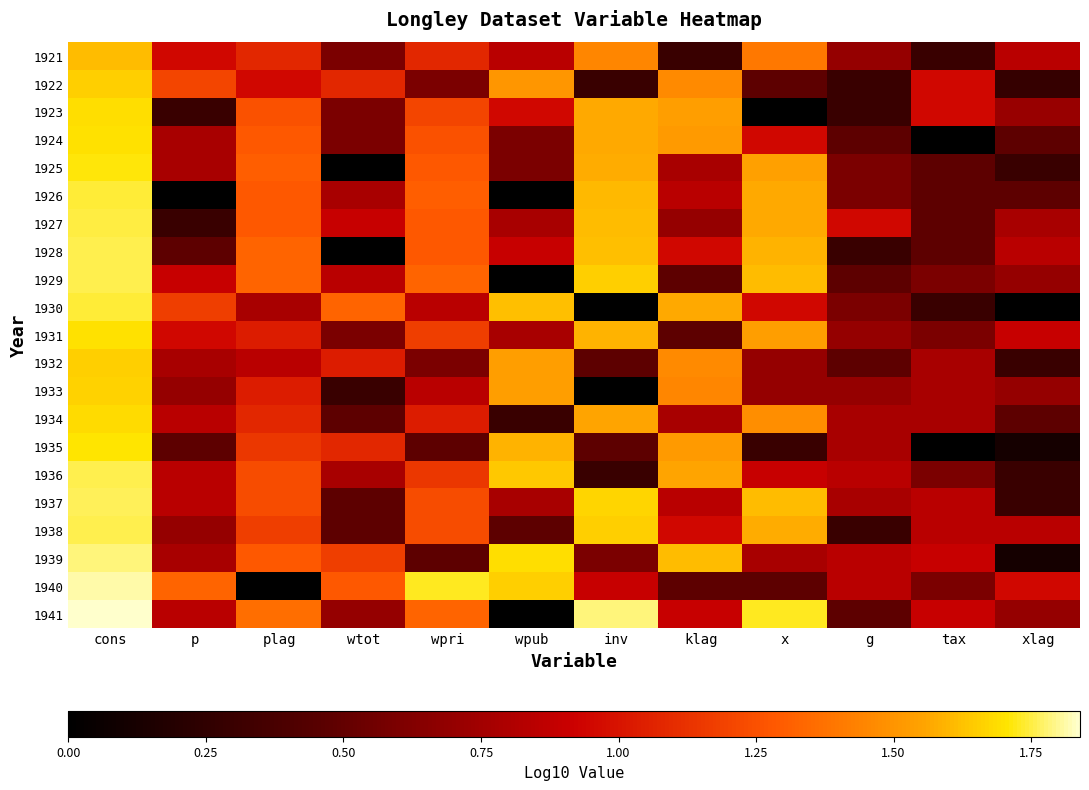

List the series in order of their peak value, highest first.

1941, 1940, 1939, 1937, 1928, 1929, 1936, 1938, 1927, 1926, 1930, 1925, 1935, 1924, 1931, 1923, 1934, 1933, 1922, 1932, 1921